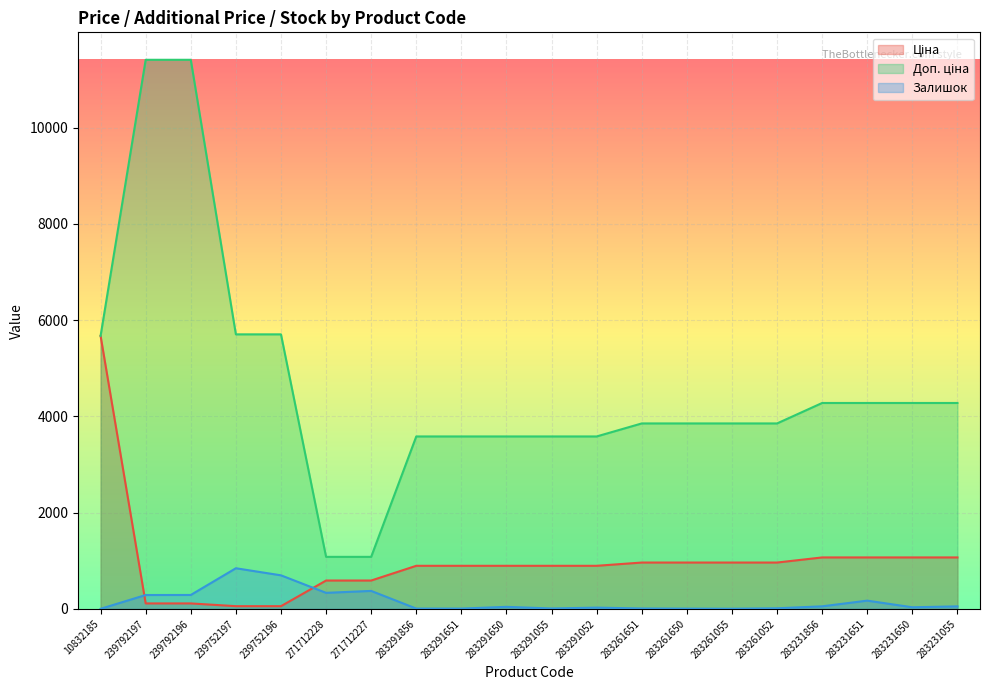

What position from the right is 283231856?

4